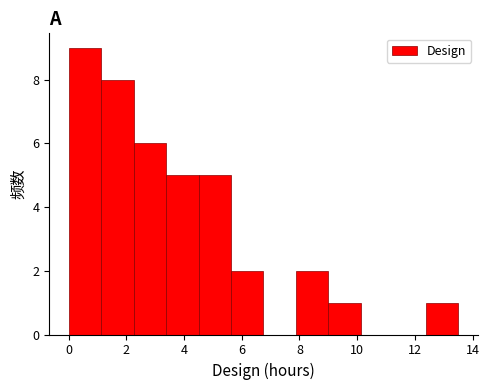

Reading left to right, transcribe this chart: for each bar, give the range it covers on the x-axis and its height. Neither the bar edges nor the heights are printed on the chart, so give them approximately, as read against the axes.

0.0 to 1.2: 9
1.2 to 2.2: 8
2.2 to 3.4: 6
3.4 to 4.6: 5
4.6 to 5.6: 5
5.6 to 6.8: 2
6.8 to 7.8: 0
7.8 to 9.0: 2
9.0 to 10.2: 1
10.2 to 11.2: 0
11.2 to 12.4: 0
12.4 to 13.6: 1